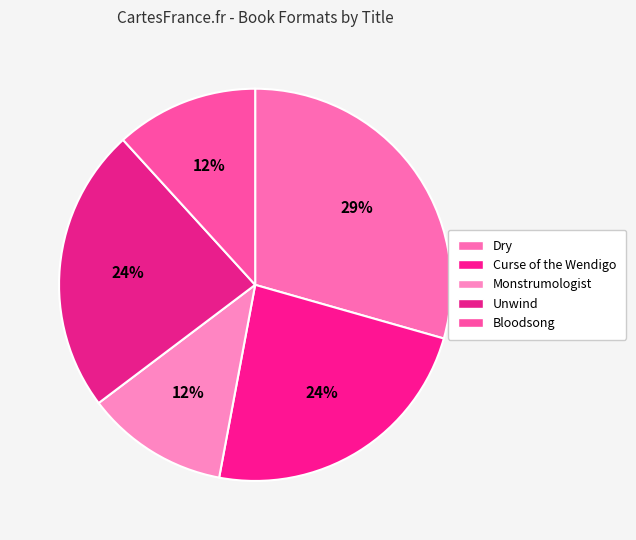

Rank the categories by value from lowest to highest.

Monstrumologist, Bloodsong, Curse of the Wendigo, Unwind, Dry